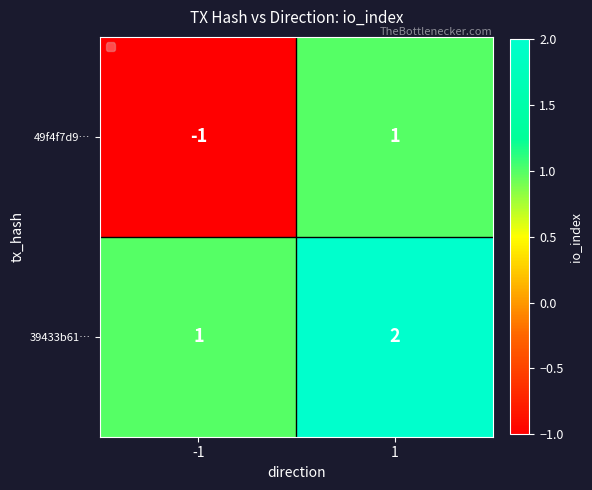

At which category is the sum across all series the highest?

1